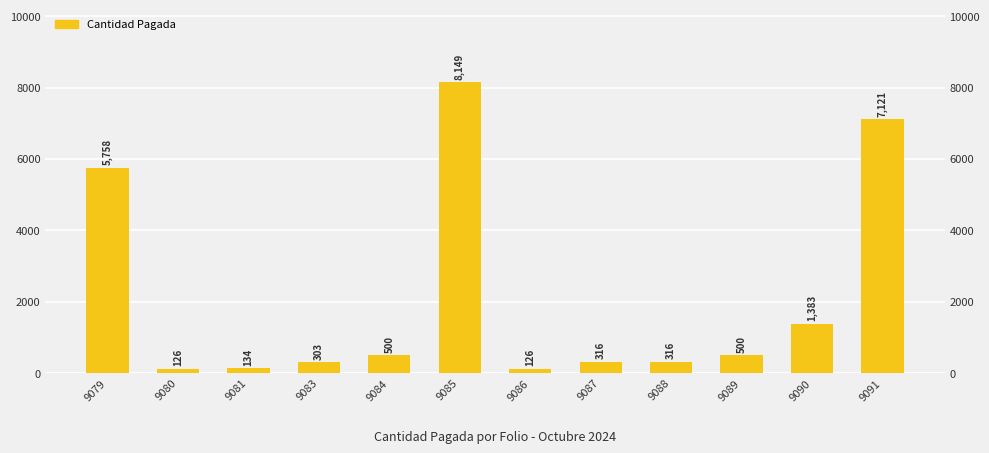

What is the value of the 11th bar from the left?

1382.8